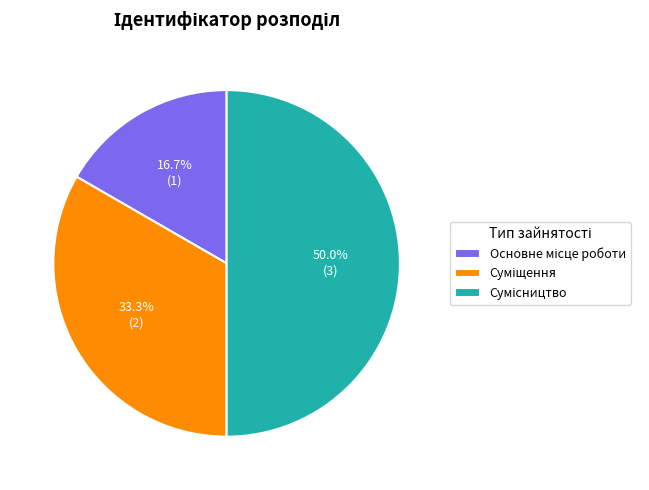

How many segments does this pie chart have?

3